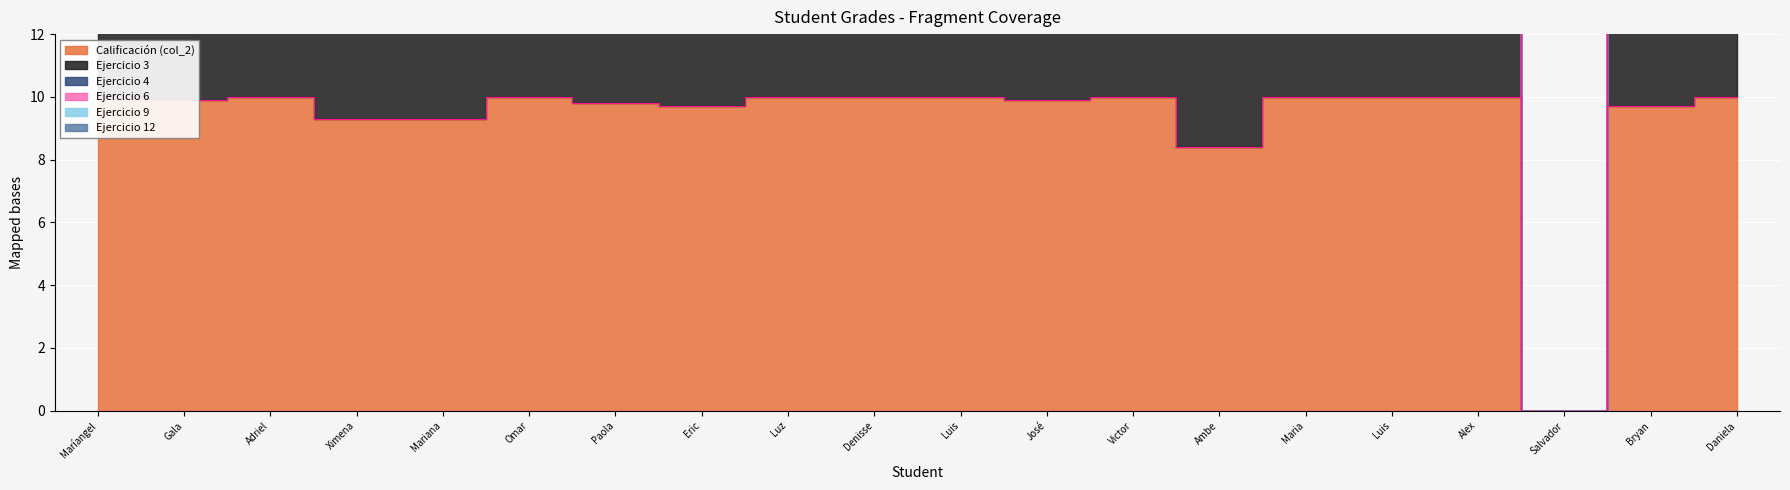

Which category has the highest value across all series?

Maríangel